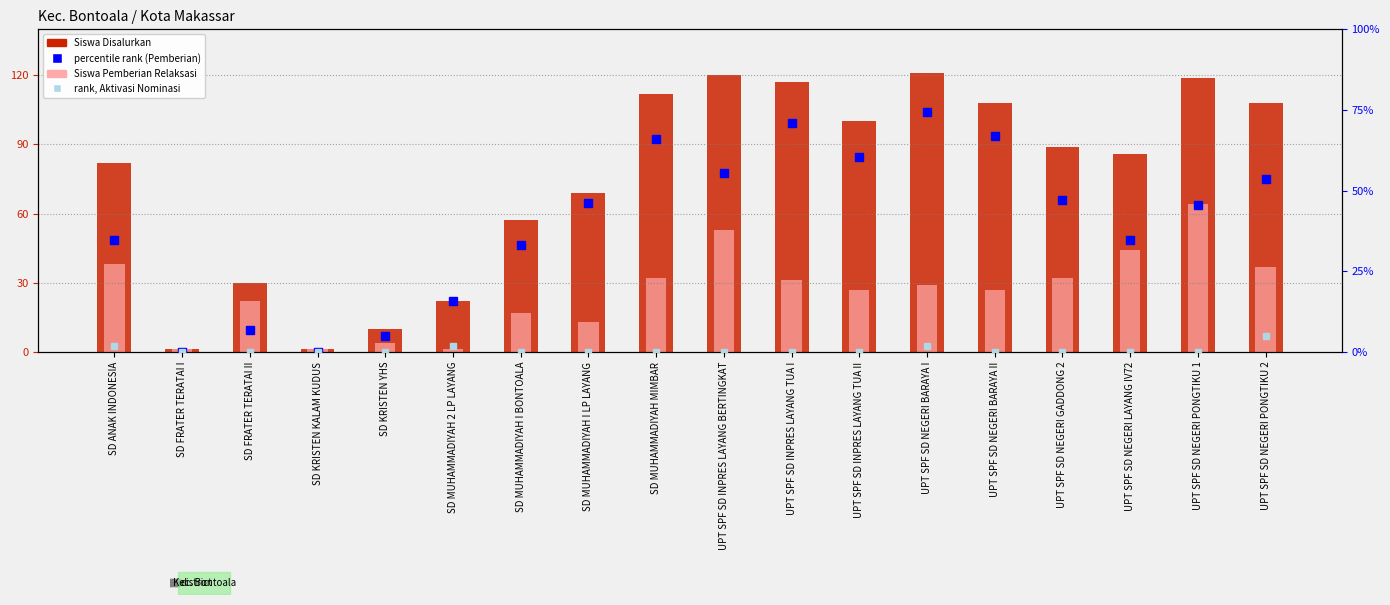

Which category has the highest value across all series?

UPT SPF SD NEGERI BARAYA I